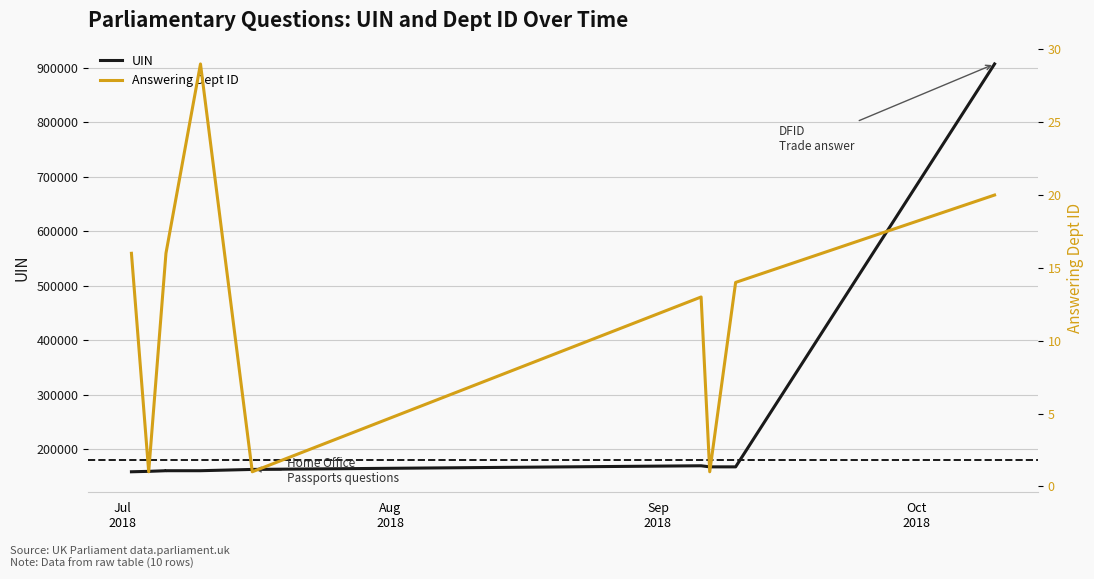

The UIN series shows 214174 at Sep
2018. True or false?

False